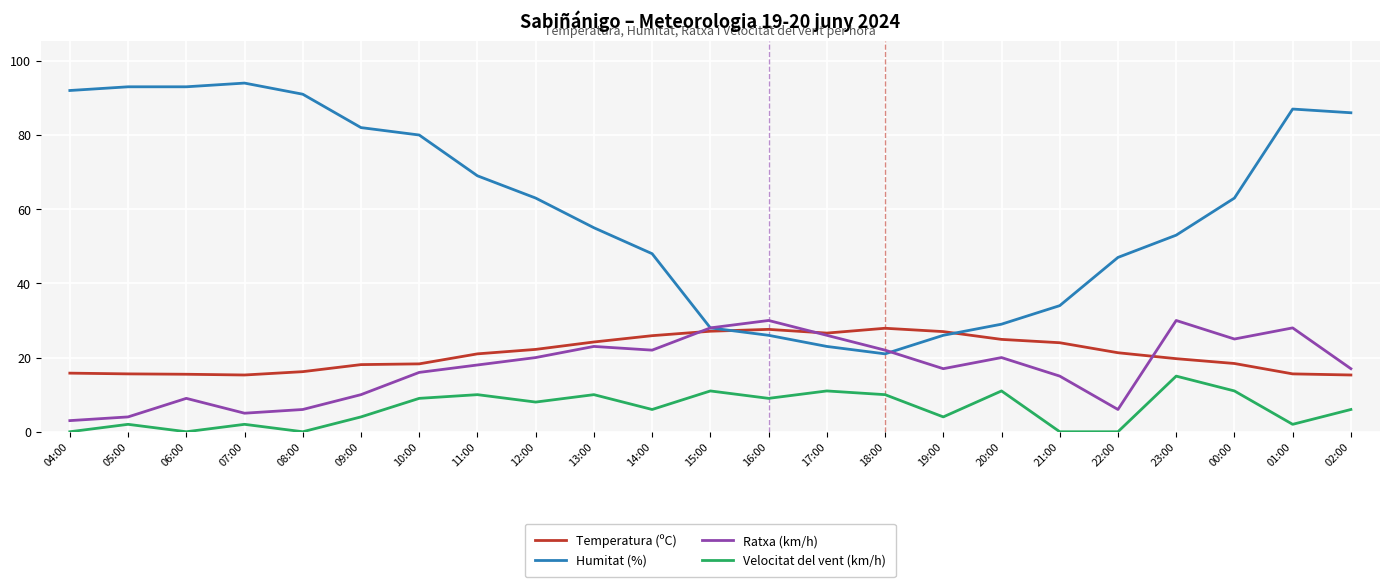

Rank the series at 06:00 from highest to lowest value.

Humitat (%), Temperatura (ºC), Ratxa (km/h), Velocitat del vent (km/h)